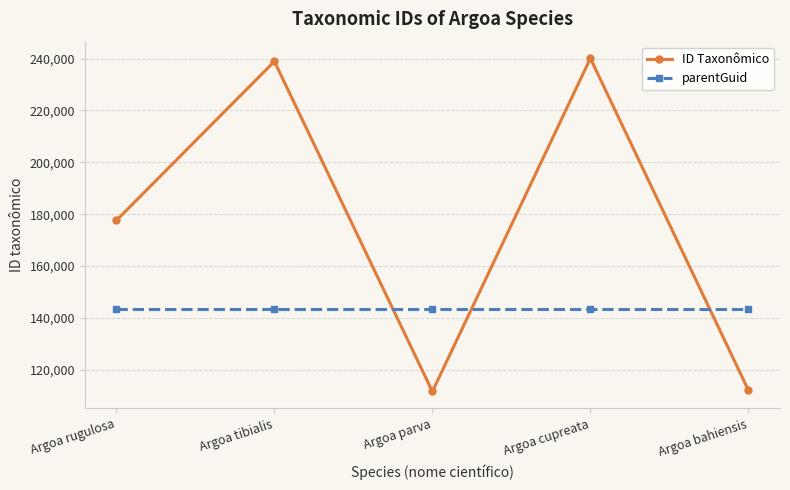

True or false: parentGuid and ID Taxonômico intersect in this chart.

True